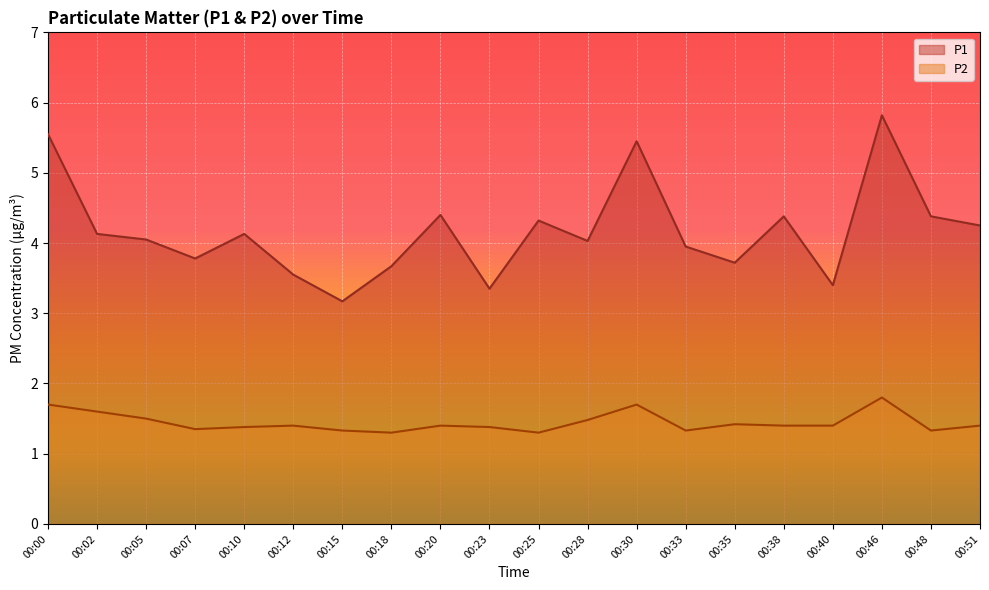

Where does the P1 series first go above 4?

00:00